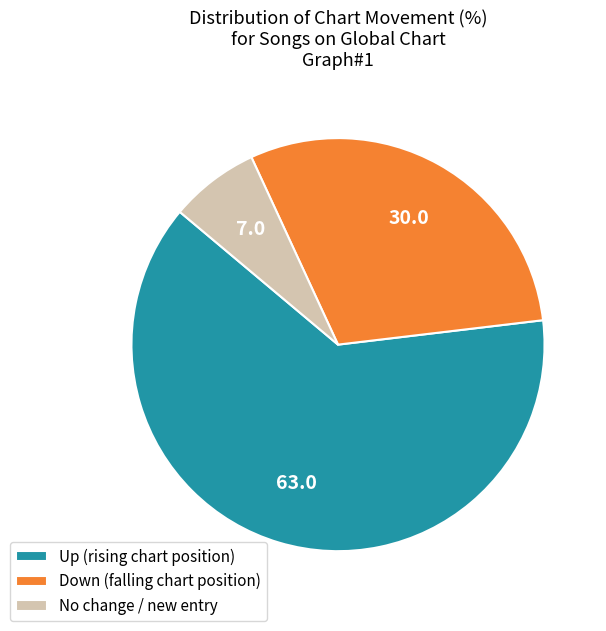

Combined, do Down (falling chart position) and No change / new entry account for over 50%?

No